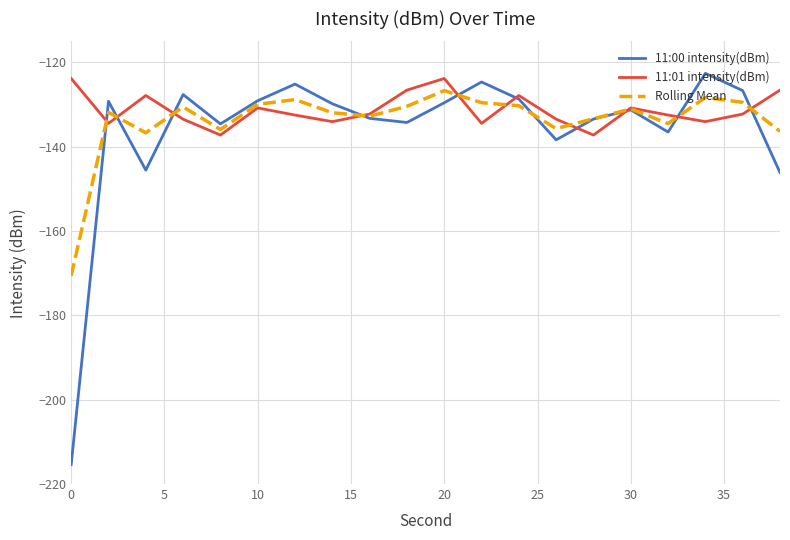

Which series has the widest spread of values?

11:00 intensity(dBm)